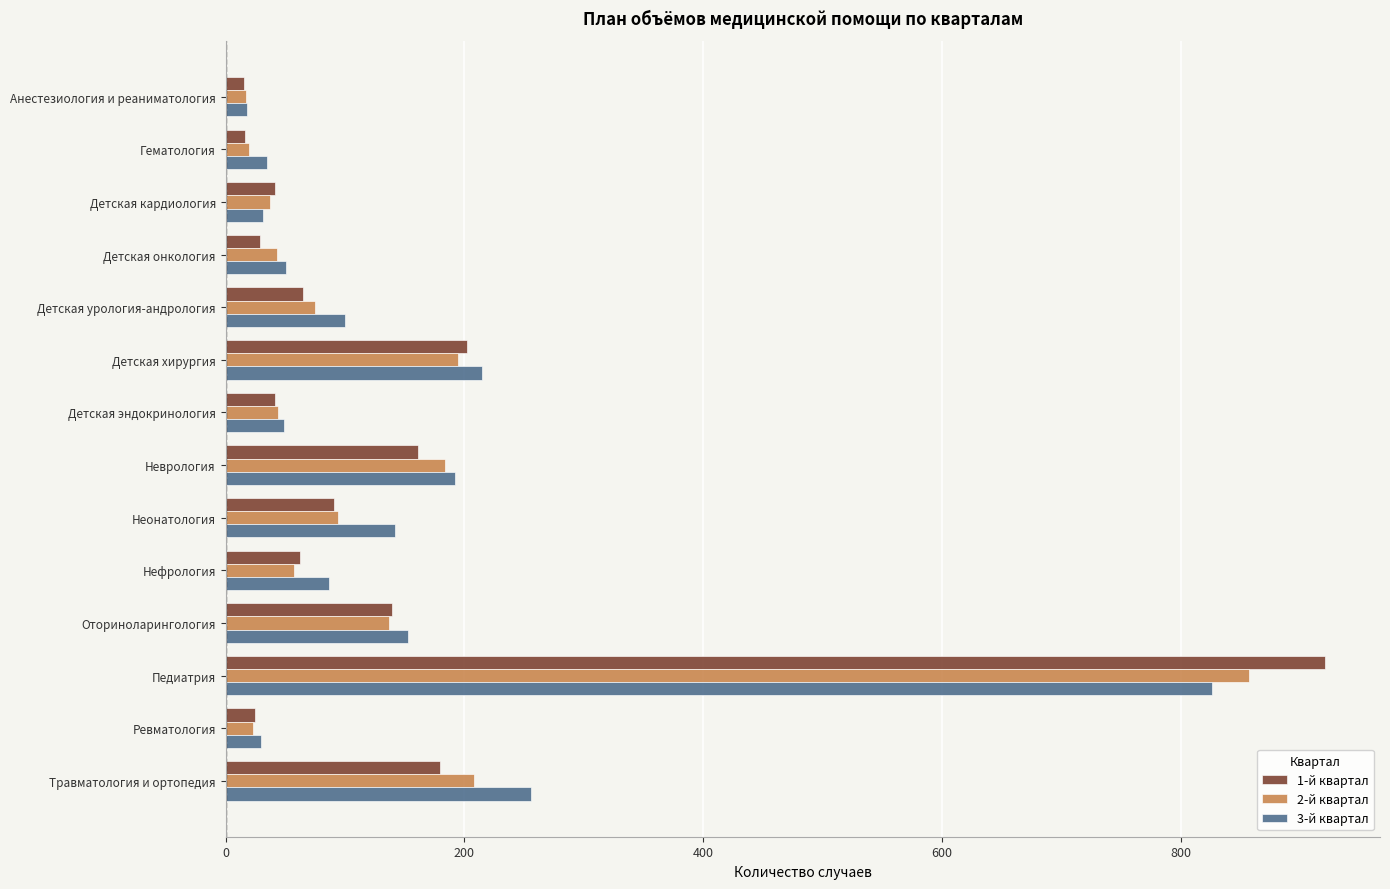

What is the difference between the 1-й квартал values at Детская онкология and Нефрология?

33